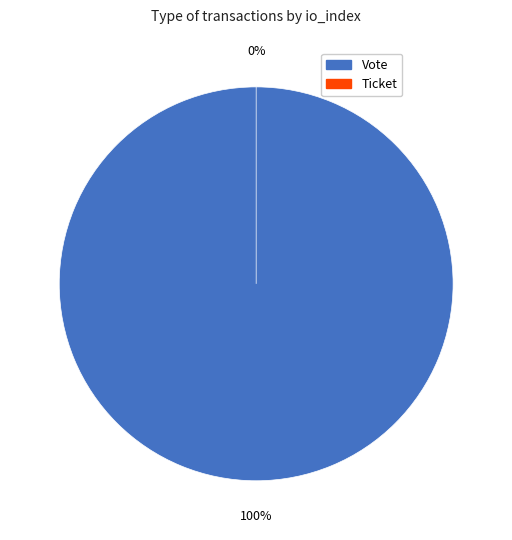

True or false: Vote accounts for 100% of the total.

True